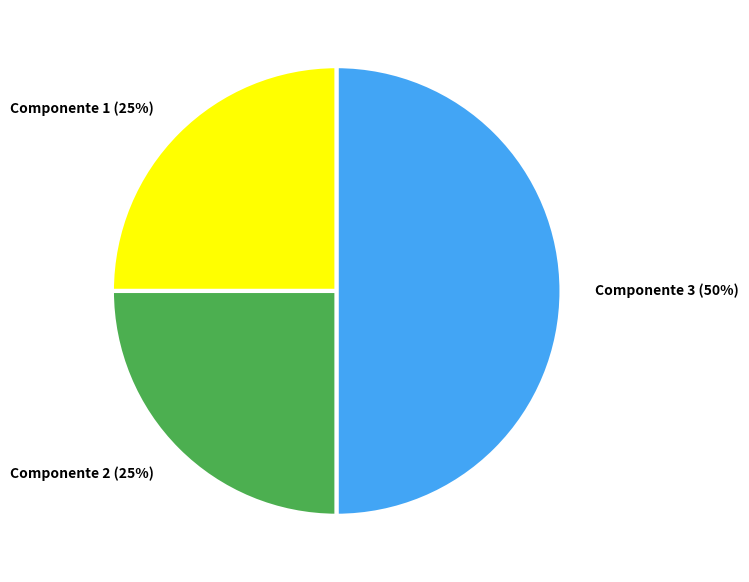

To the nearest percent, what is the average slice percentage?

33%